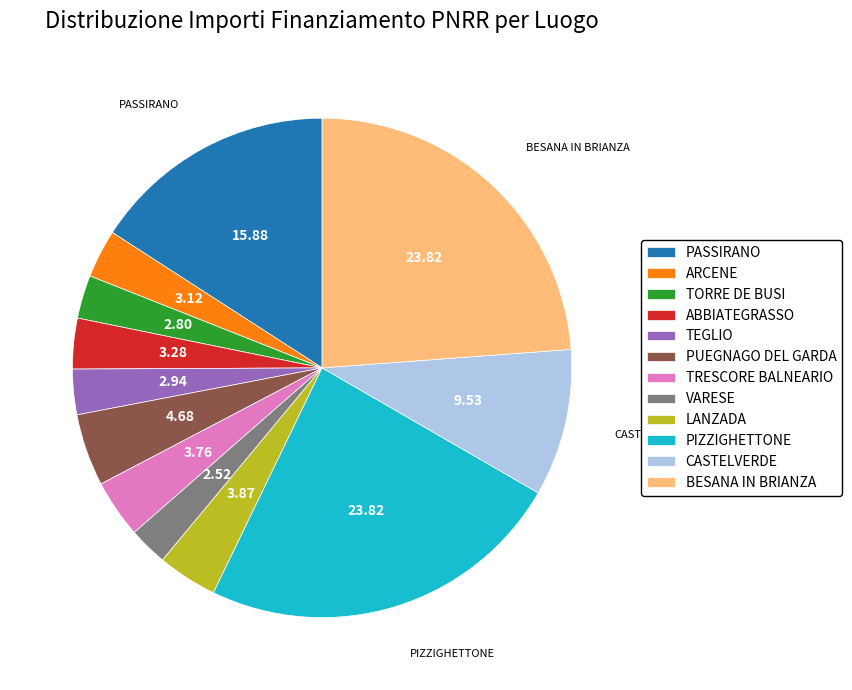

Combined, do PIZZIGHETTONE and CASTELVERDE account for over 50%?

No